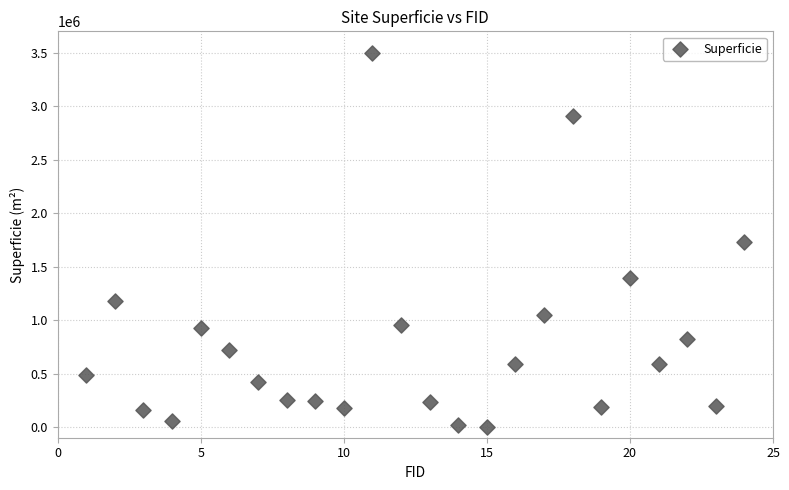

What is the range of X values (max minus min)?

23.0